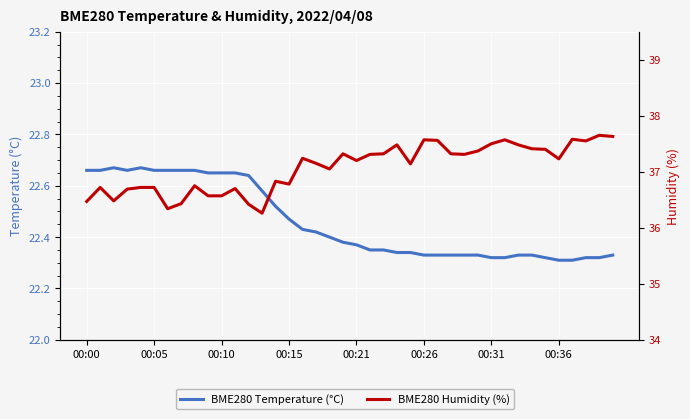

What is the difference between the second highest and minimum values in the BME280 Humidity (%) series?

1.4